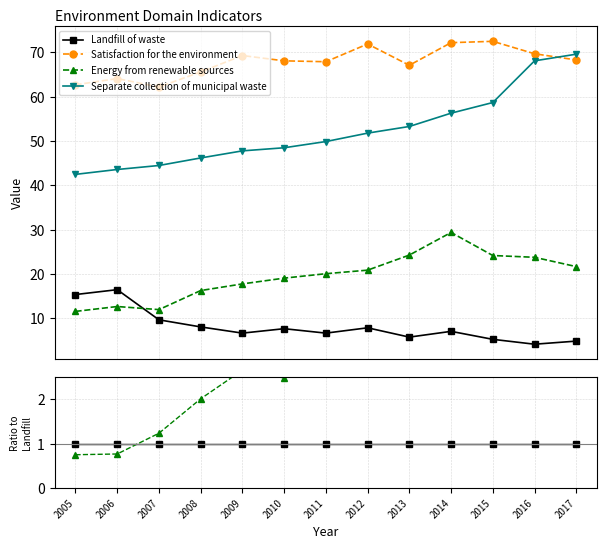

List the series in order of their peak value, lowest first.

Landfill of waste, Energy from renewable sources, Separate collection of municipal waste, Satisfaction for the environment